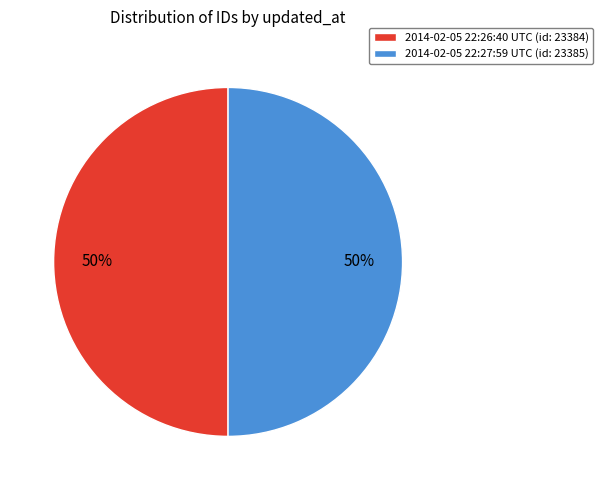

Approximately how many times larger is the value at 2014-02-05 22:27:59 UTC compared to 2014-02-05 22:26:40 UTC?

1.0